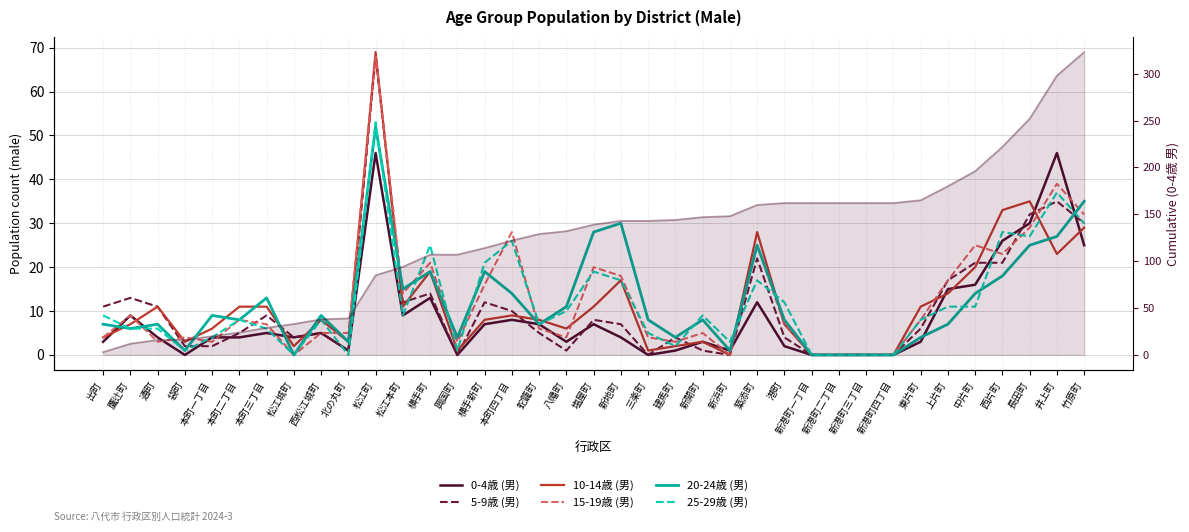

Between which two adjacent categories do 5-9歳 (男) and 20-24歳 (男) first intersect?

袋町 and 本町一丁目